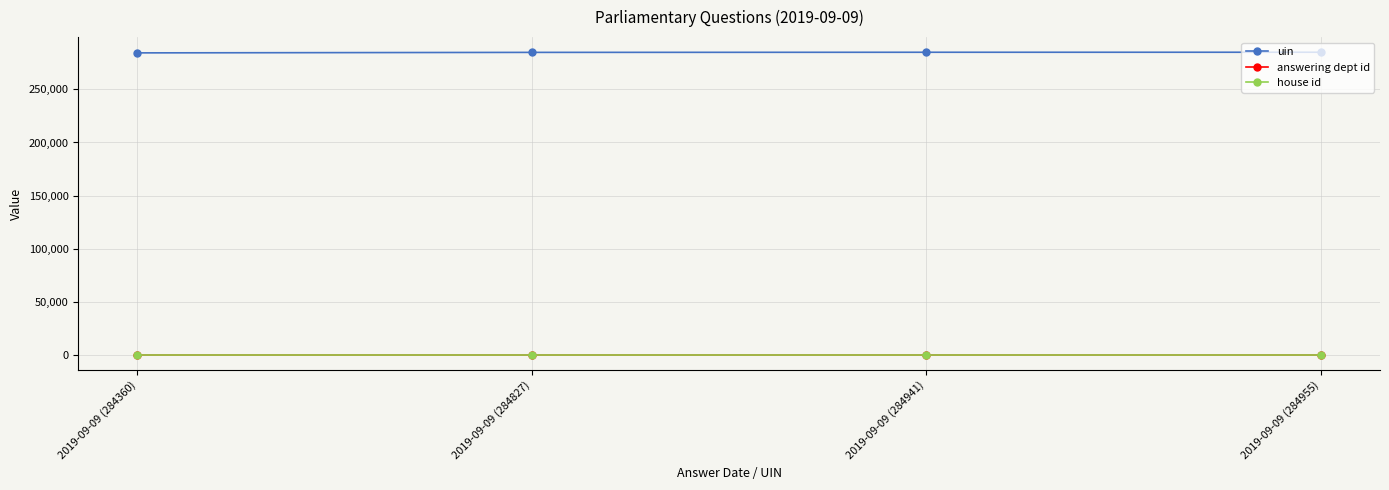

What is the minimum value shown in the chart?

1